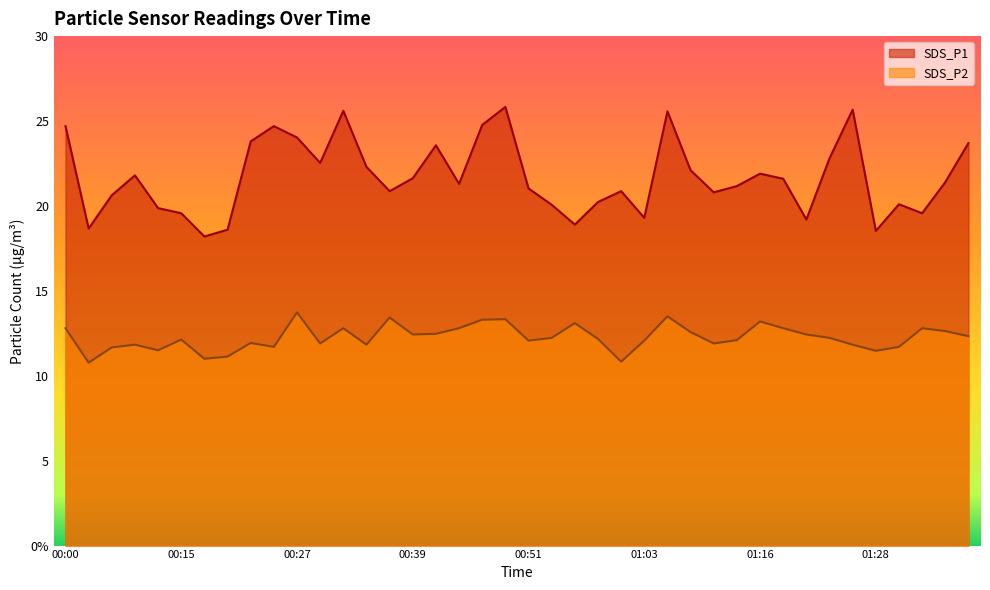

True or false: SDS_P1 and SDS_P2 cross at least once.

False